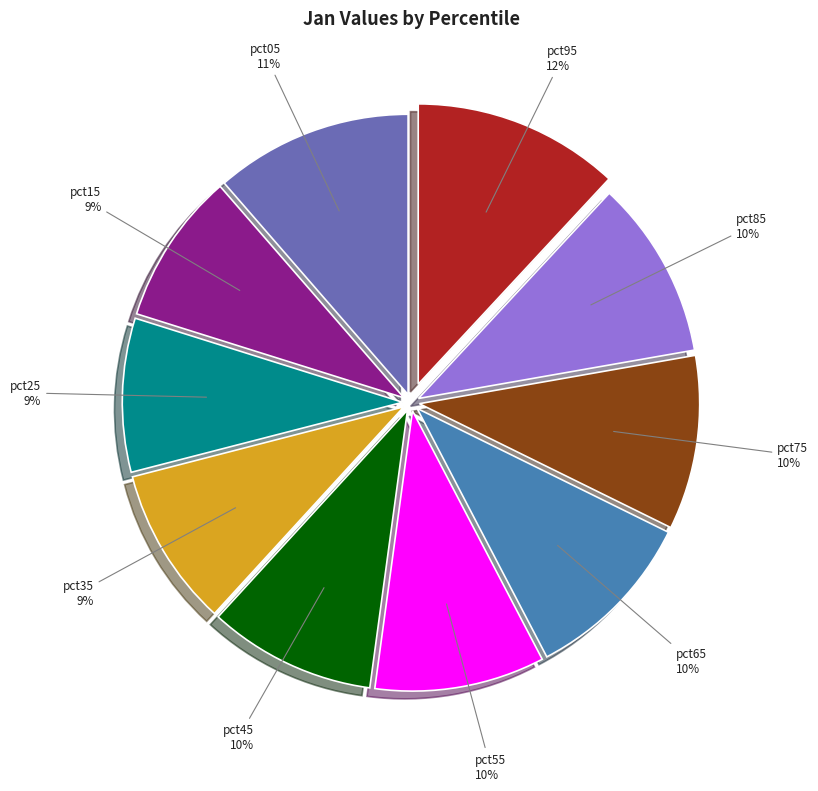

True or false: pct65 accounts for 24% of the total.

False